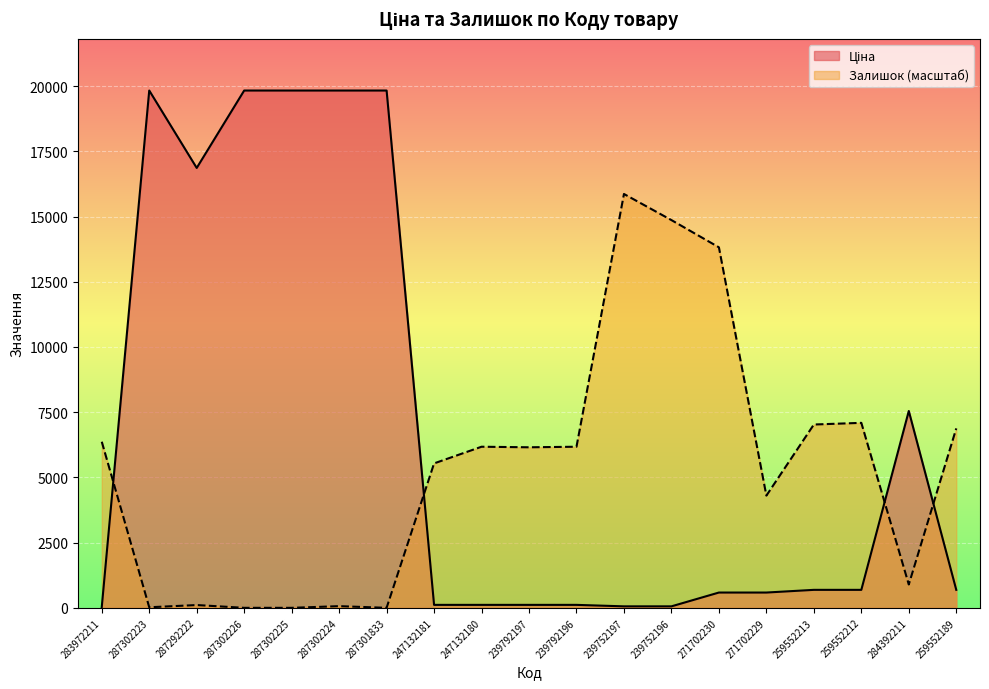

What is the sum of the Залишок values at 287292222 and 239752196?

14970.5